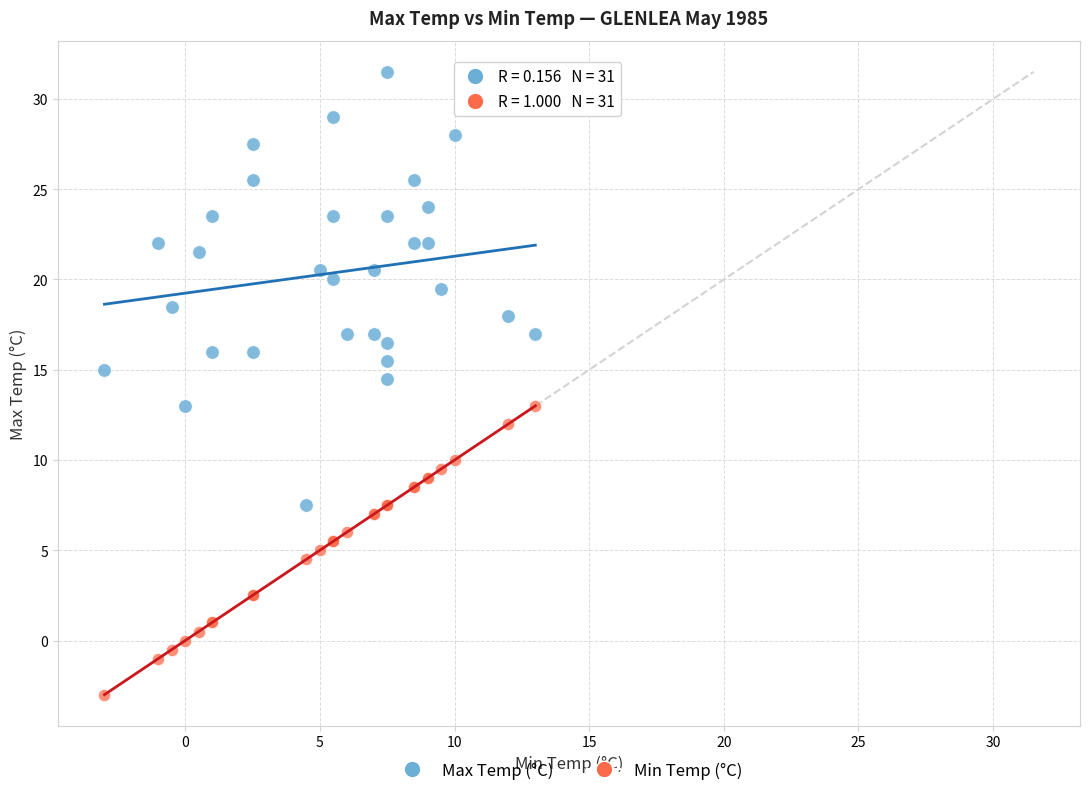

Across all series, what Y value is closest to 14?

14.5